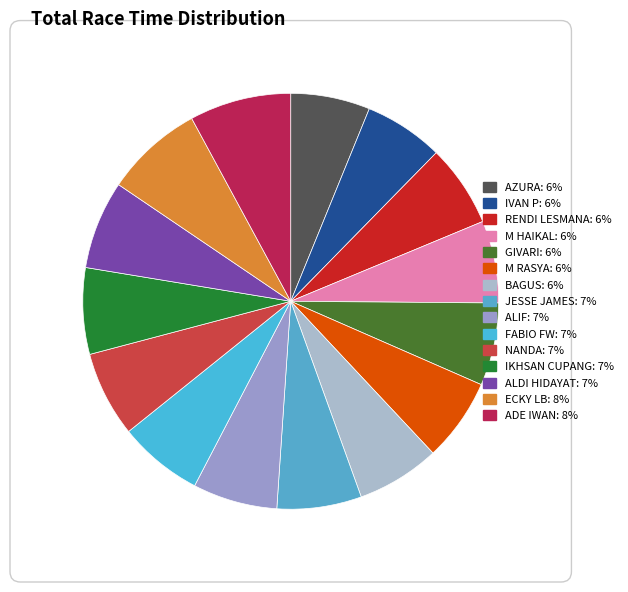

How much of the chart is everything except RENDI LESMANA?

93.6%